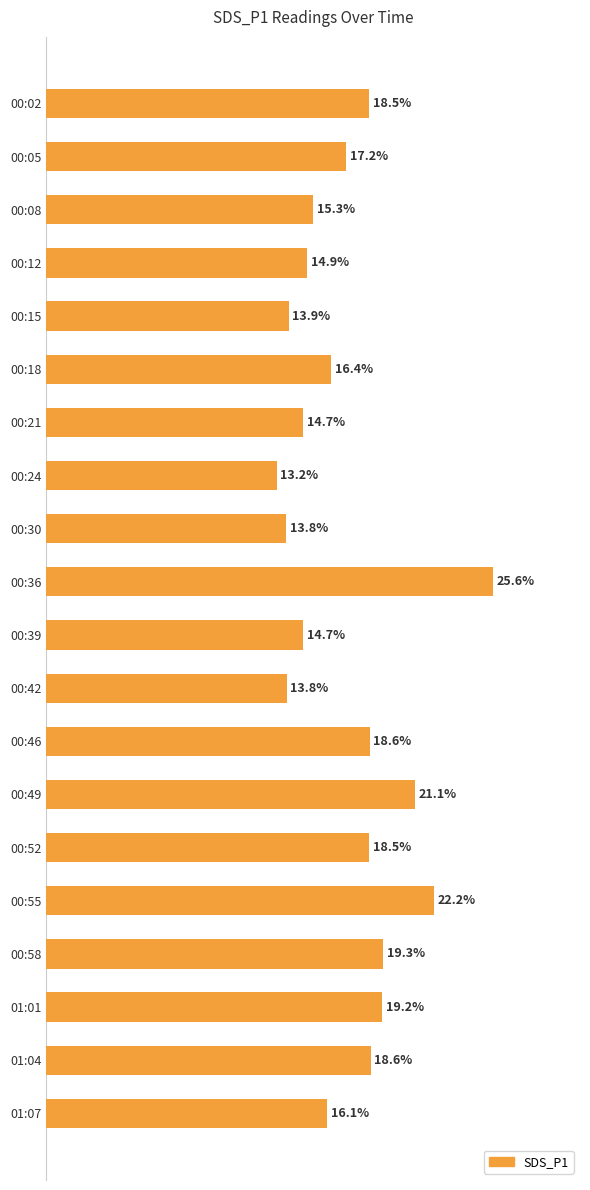

Which has a higher value, 00:55 or 00:02?

00:55